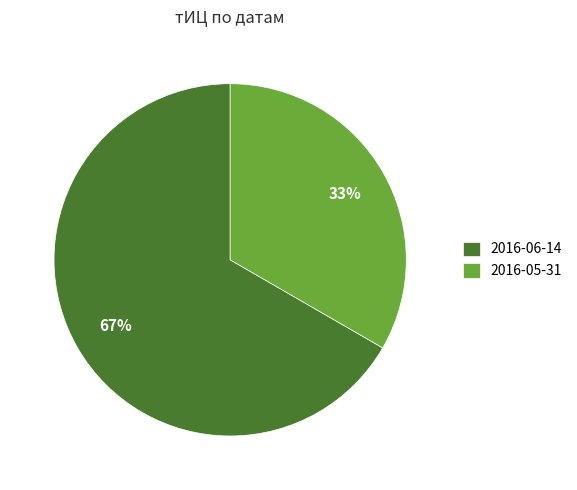

Which category accounts for the majority?

2016-06-14